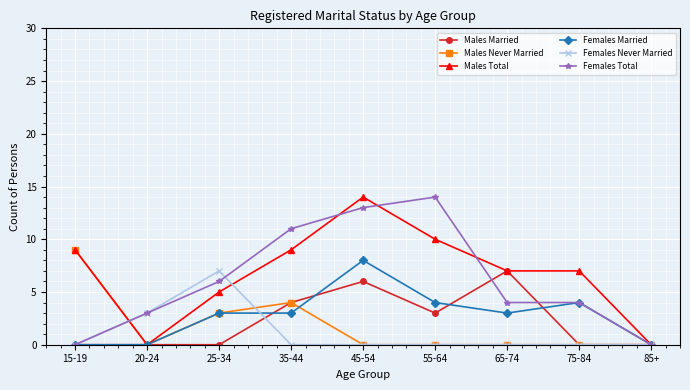

Which series changed the most between 15-19 and 55-64?

Females Total